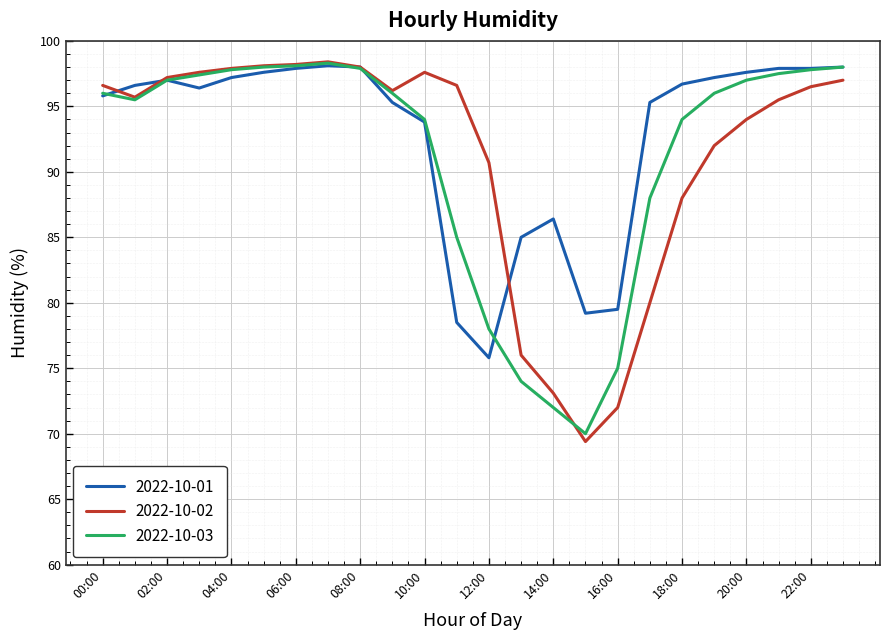

Which series has the largest range (max minus min)?

2022-10-02